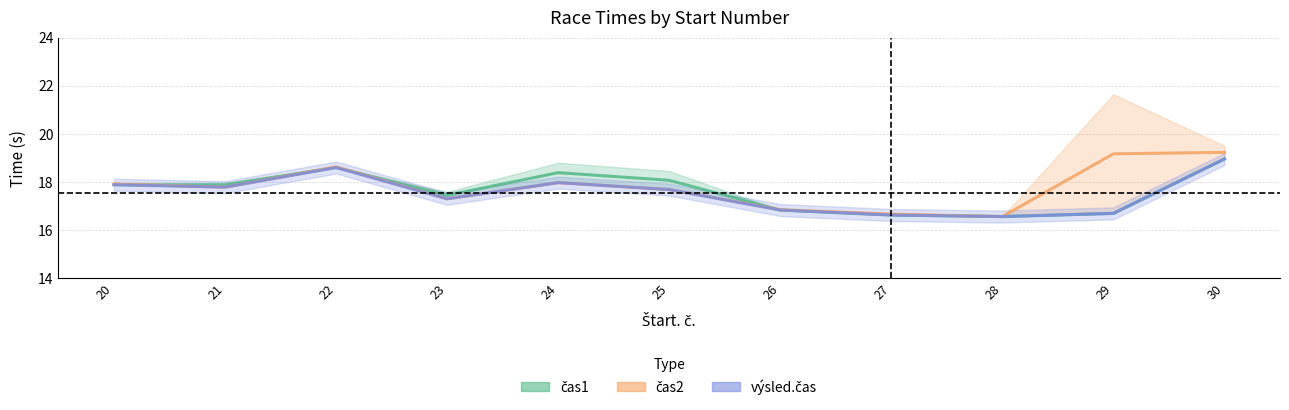

At which label does výsled.čas first exceed 17?

20